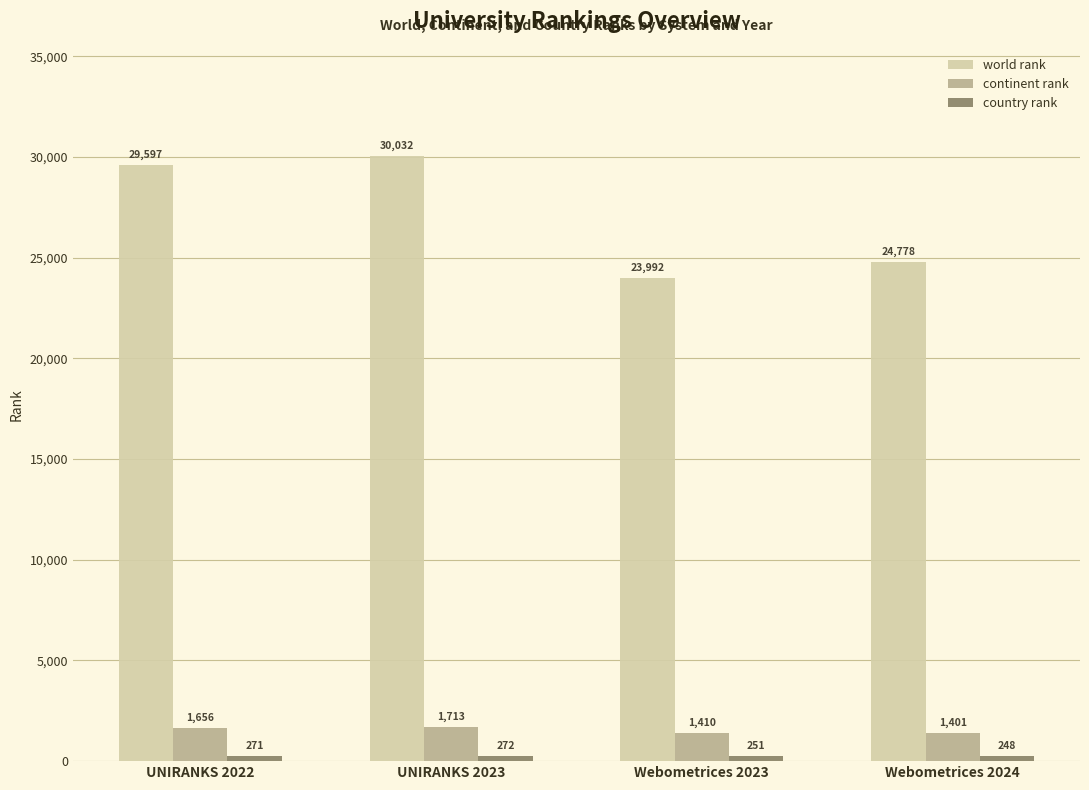

What is the difference between the highest and lowest values at Webometrices 2023?

23741